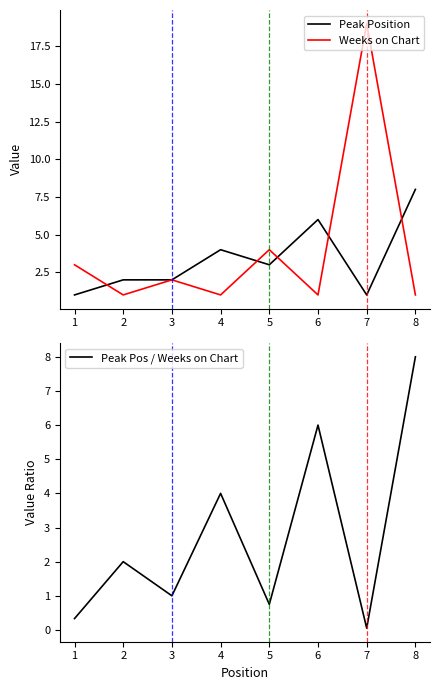

How many values in the Weeks on Chart series are below 2?

4